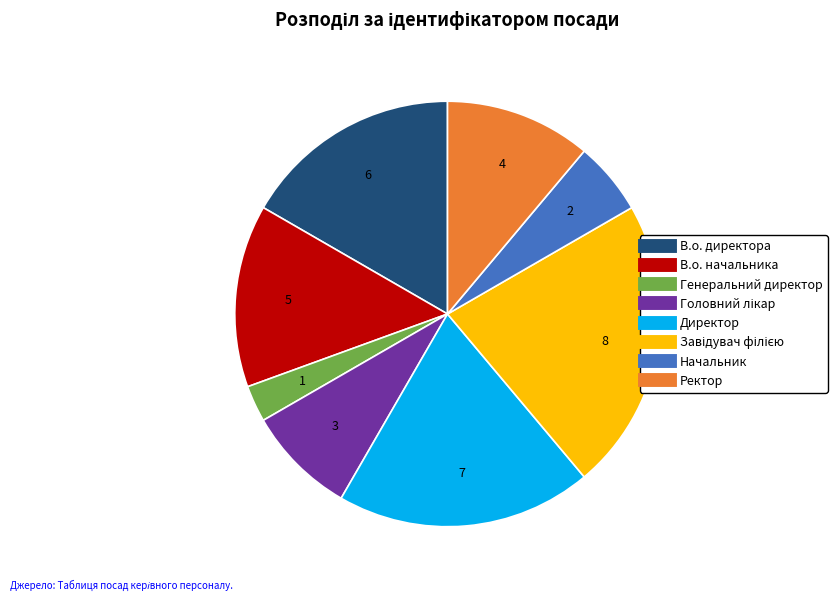

Do Ректор and Генеральний директор together represent more than half of the pie?

No